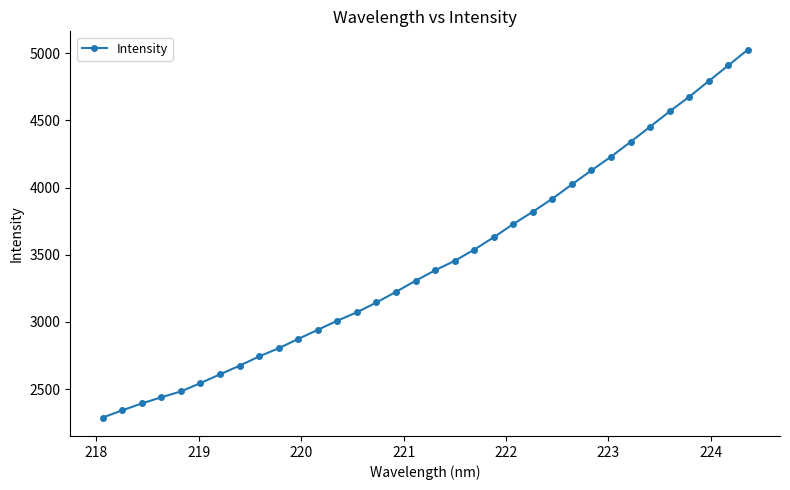

Does the chart have visible grid lines?

No